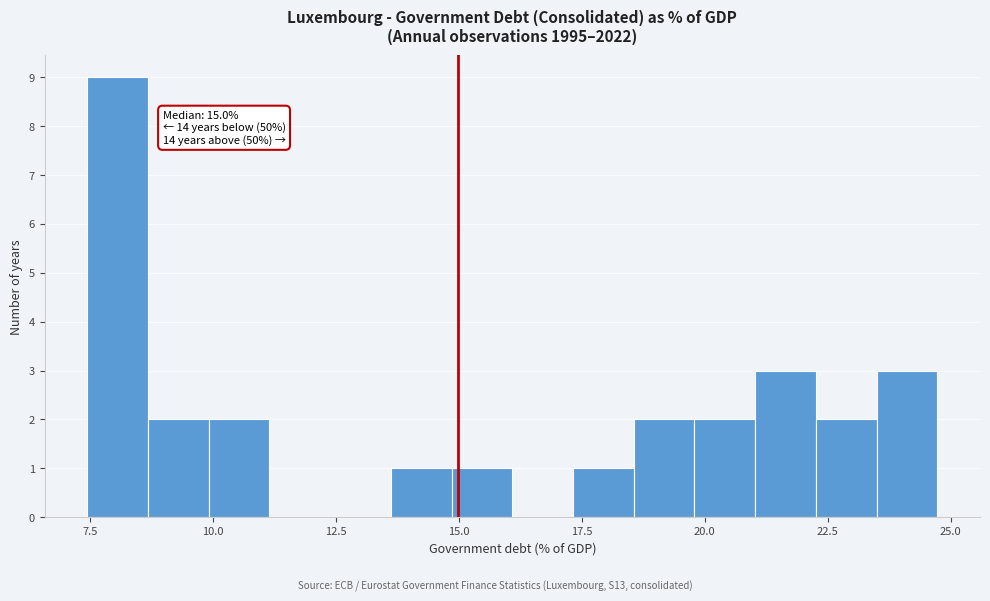

Around what value on the x-axis is the tallest bar? Give the approximate position of its centre, as read against the axis.

8.0